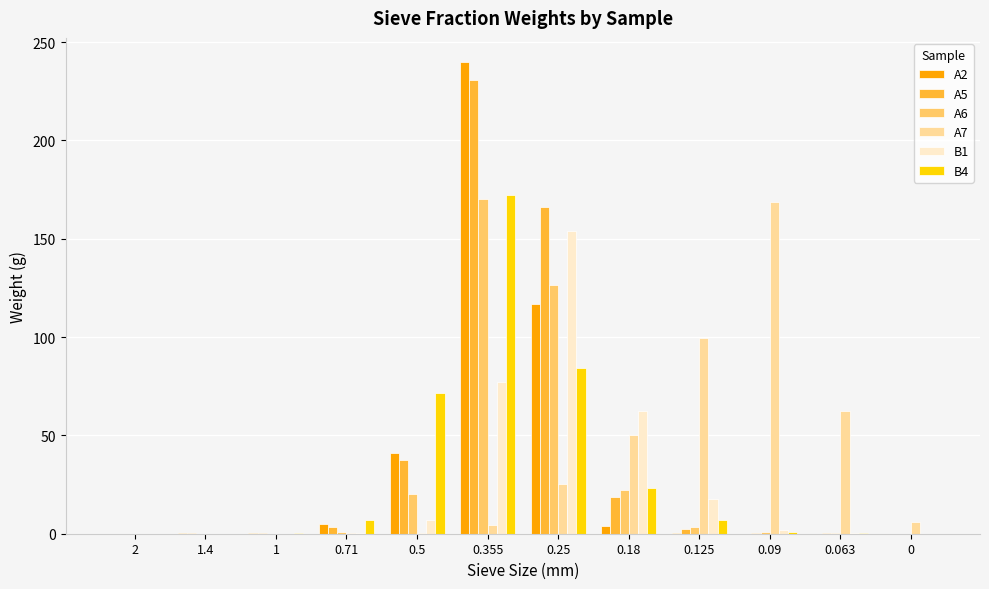

At which label does B1 reach its peak?

0.25